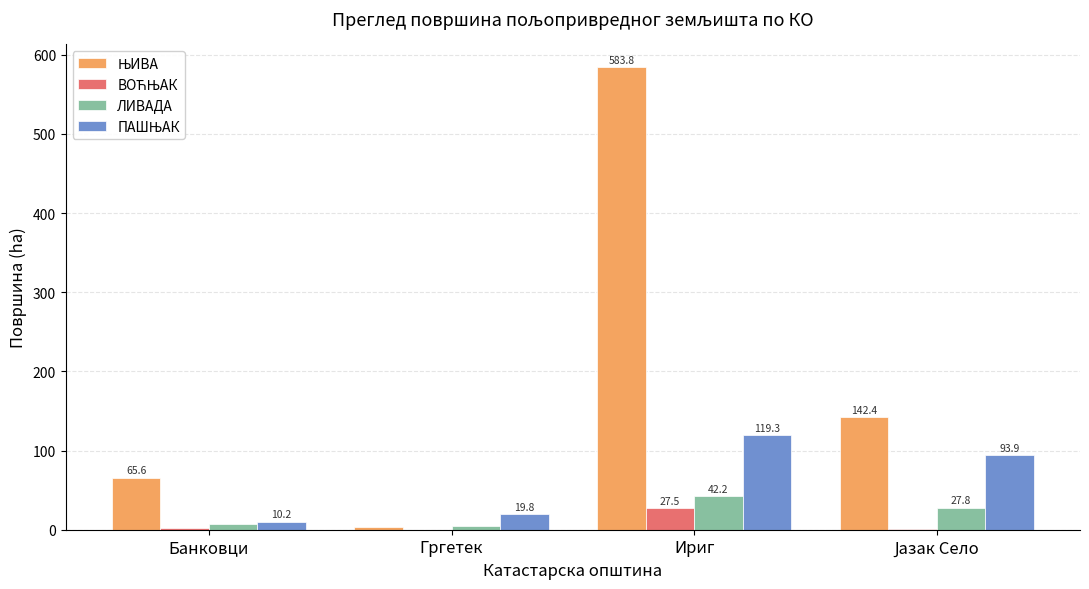

At which category is the sum across all series the highest?

Ириг